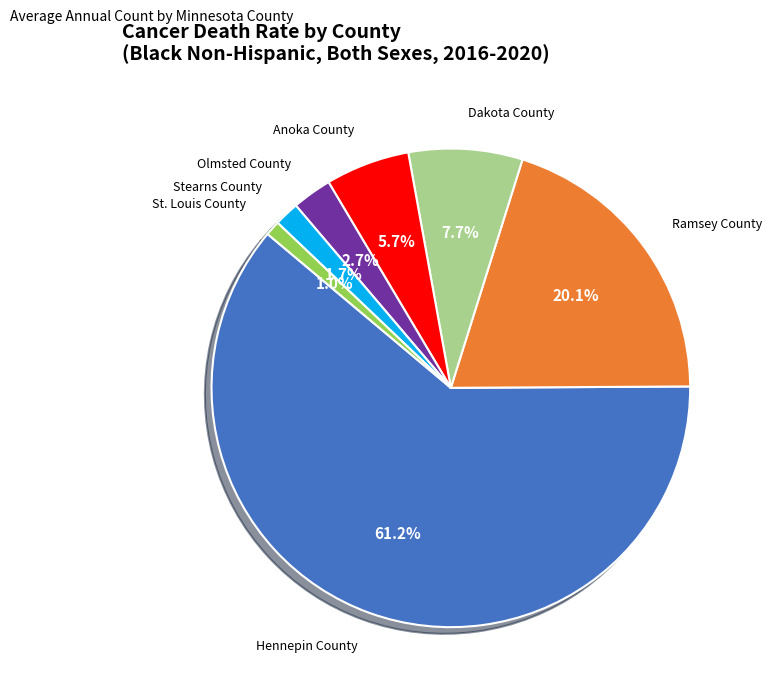

Which category has the smallest portion of the pie?

St. Louis County